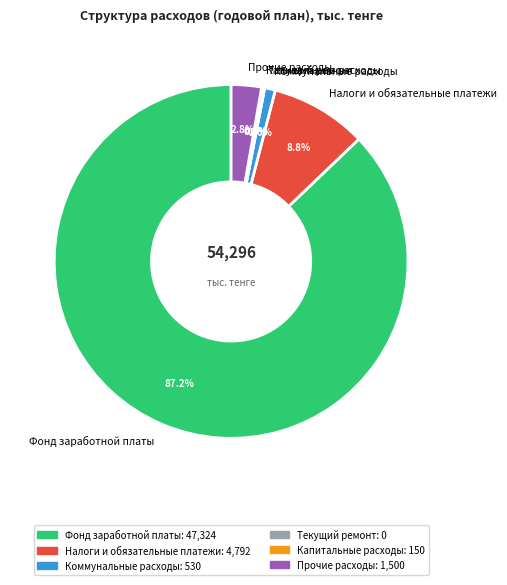

Is there any slice that represents more than half of the pie?

Yes